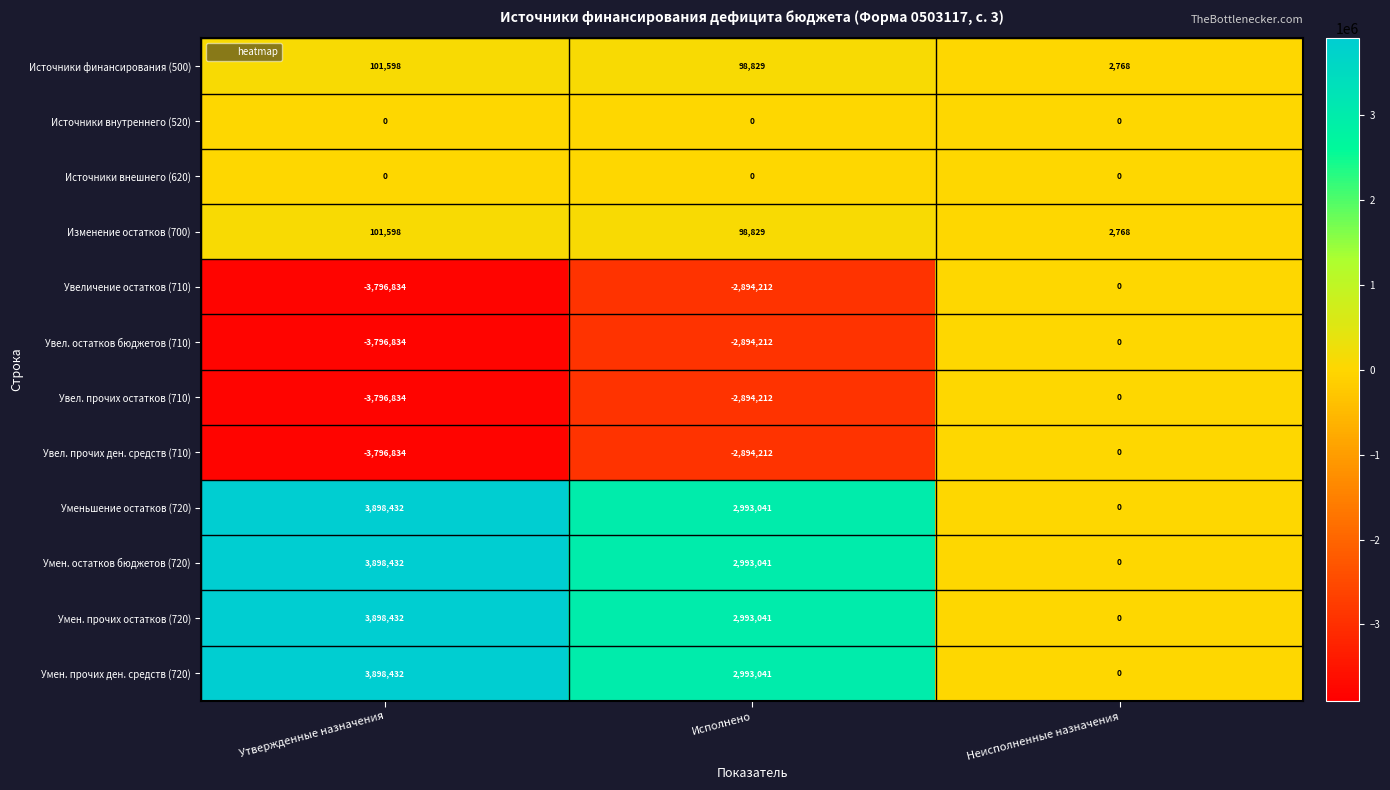

At which category is the sum across all series the highest?

Утвержденные назначения